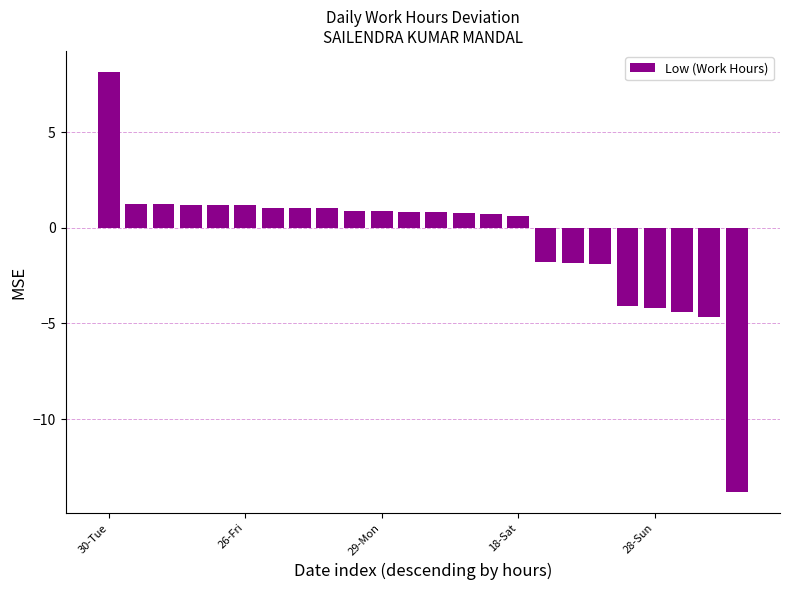

What is the minimum value shown in the chart?

-13.8